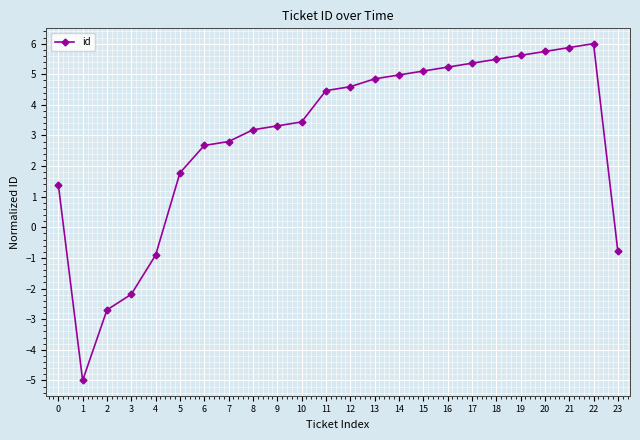

What is the difference between the second highest and minimum values?

10.9